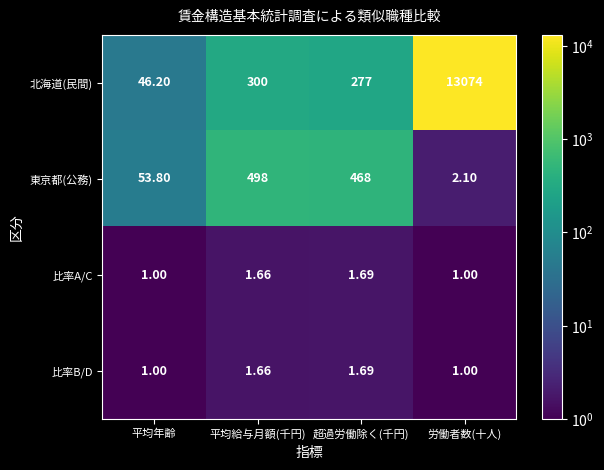

Which series has the largest range (max minus min)?

北海道(民間)